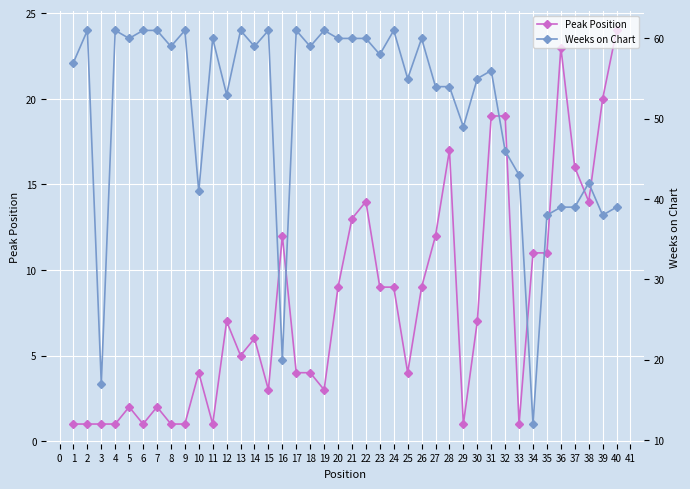

Which series has the widest spread of values?

Weeks on Chart